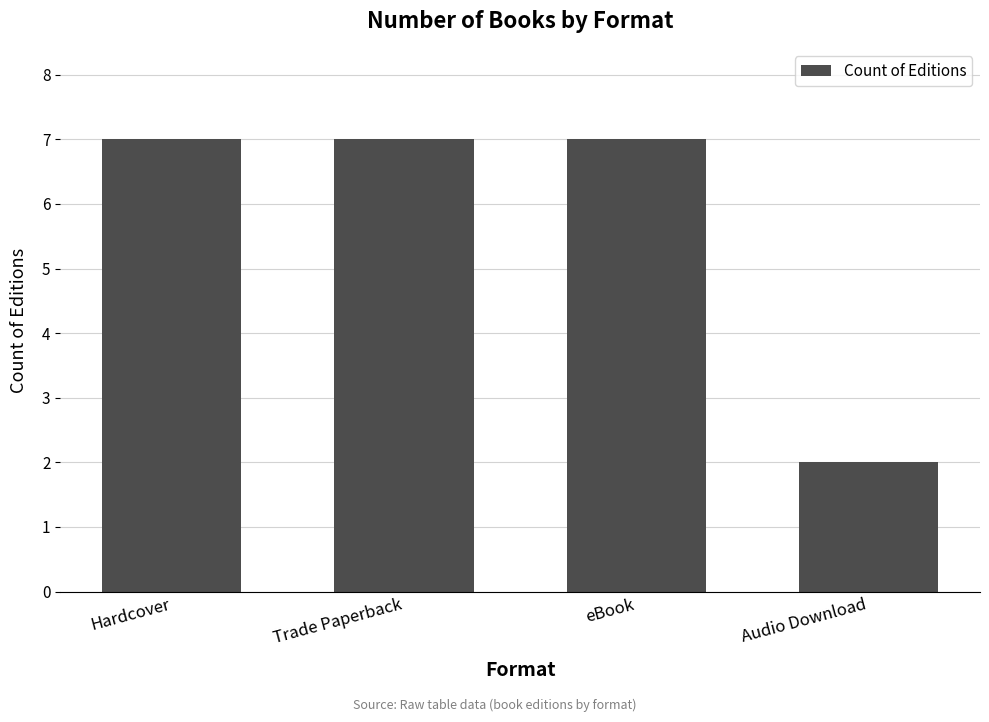

What position from the left is Trade Paperback?

2